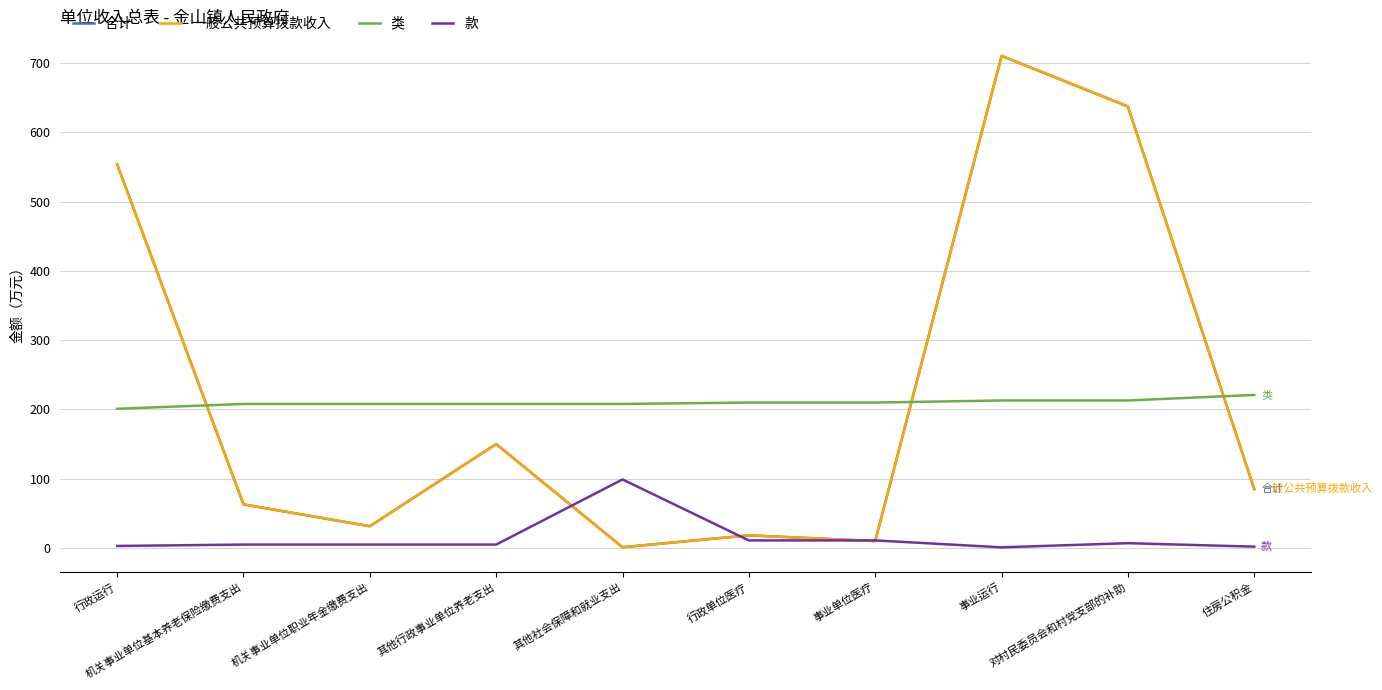

What is the spread (max minus min) of values at 对村民委员会和村党支部的补助?

630.3